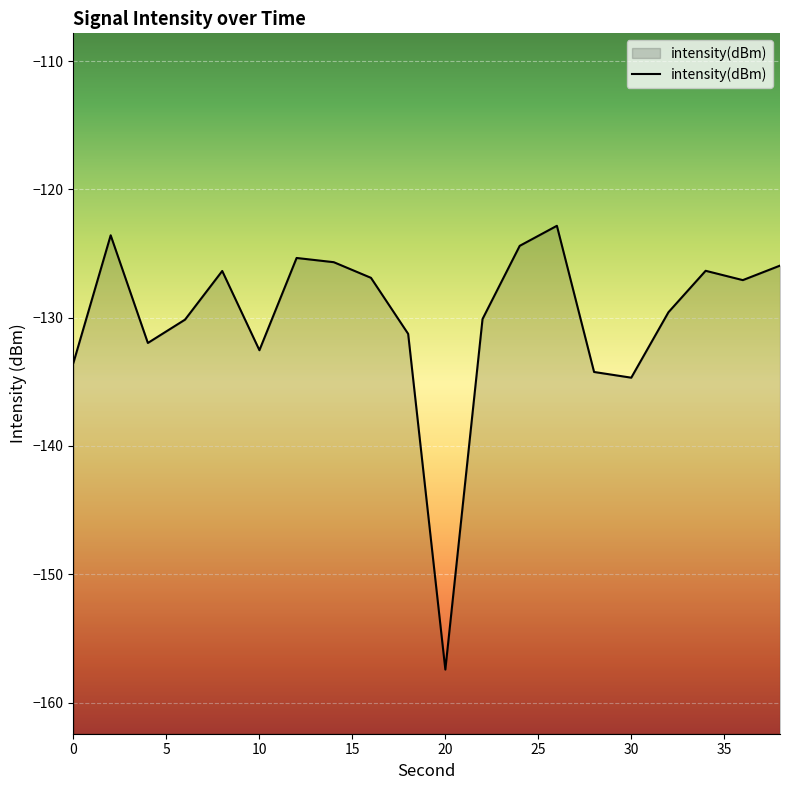

What is the difference between the maximum and minimum values?

34.6